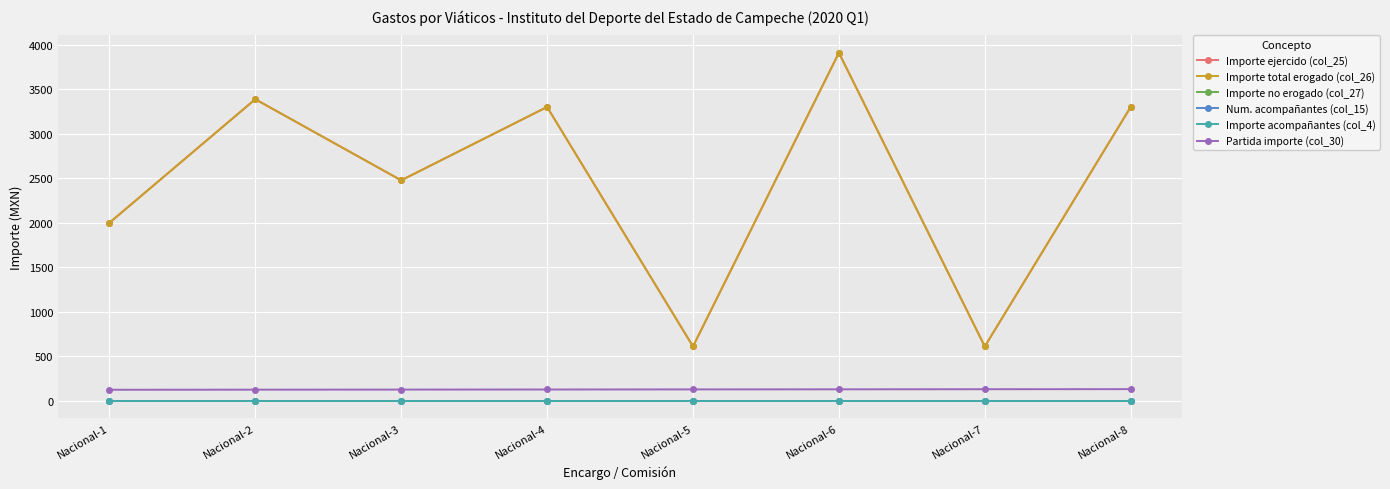

True or false: Importe acompañantes (col_4) and Num. acompañantes (col_15) intersect in this chart.

False